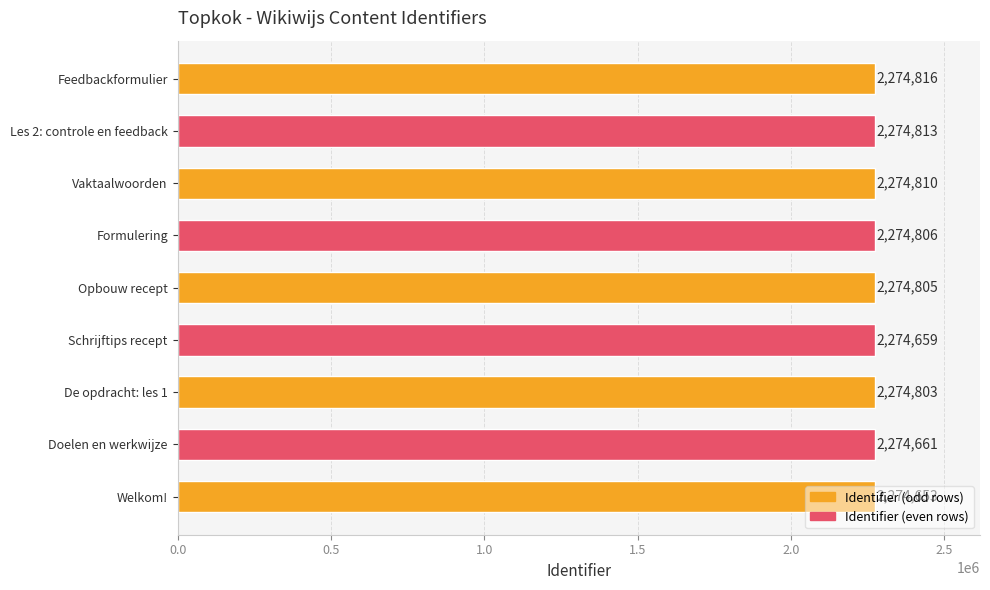

List the labels in order of value, smallest first.

Welkom!, Schrijftips recept, Doelen en werkwijze, De opdracht: les 1, Opbouw recept, Formulering, Vaktaalwoorden, Les 2: controle en feedback, Feedbackformulier